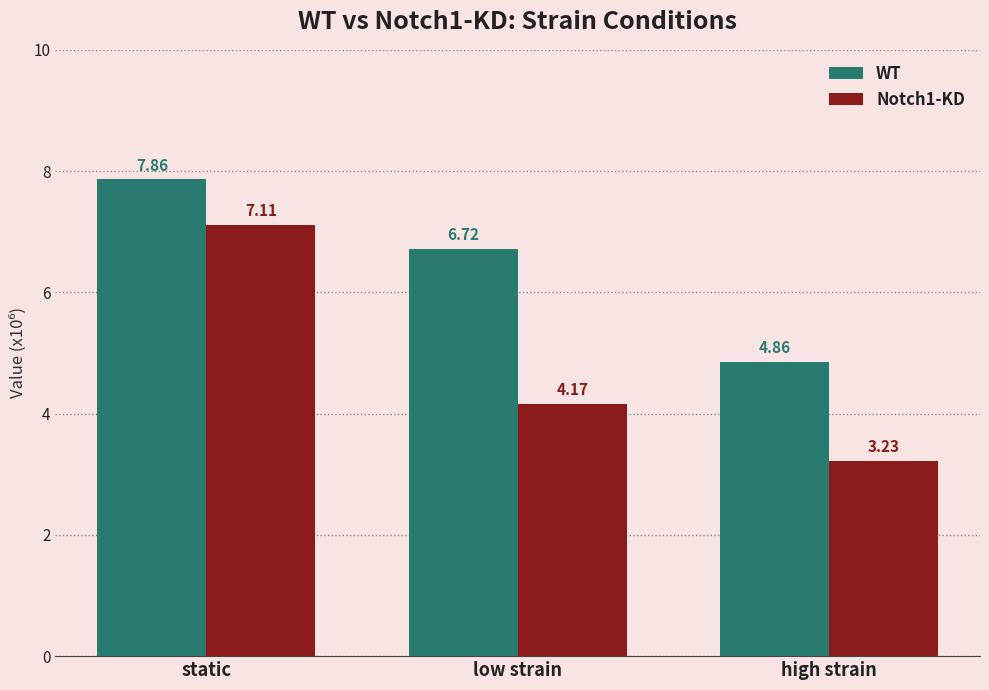

At which label does WT first exceed 6?

static